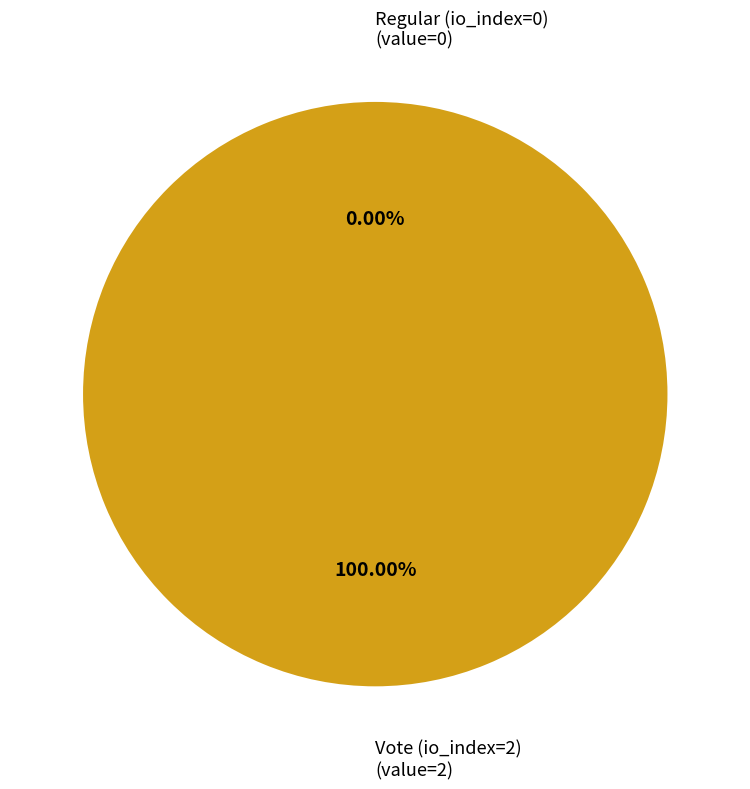

Count the number of slices in the pie.

2